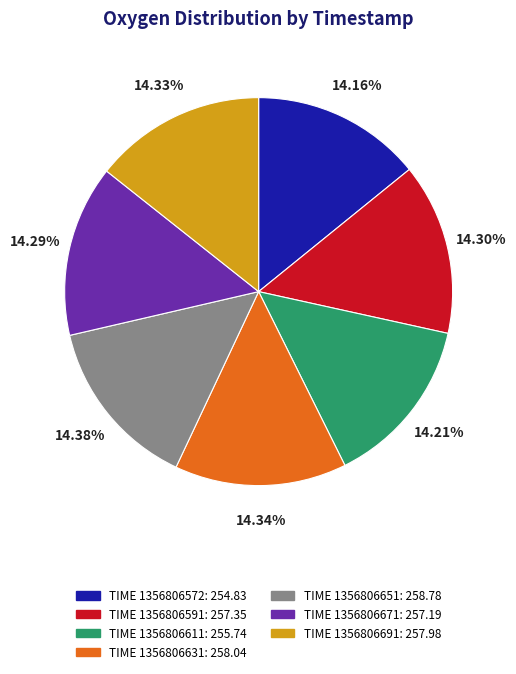

Does any single category account for the majority?

No